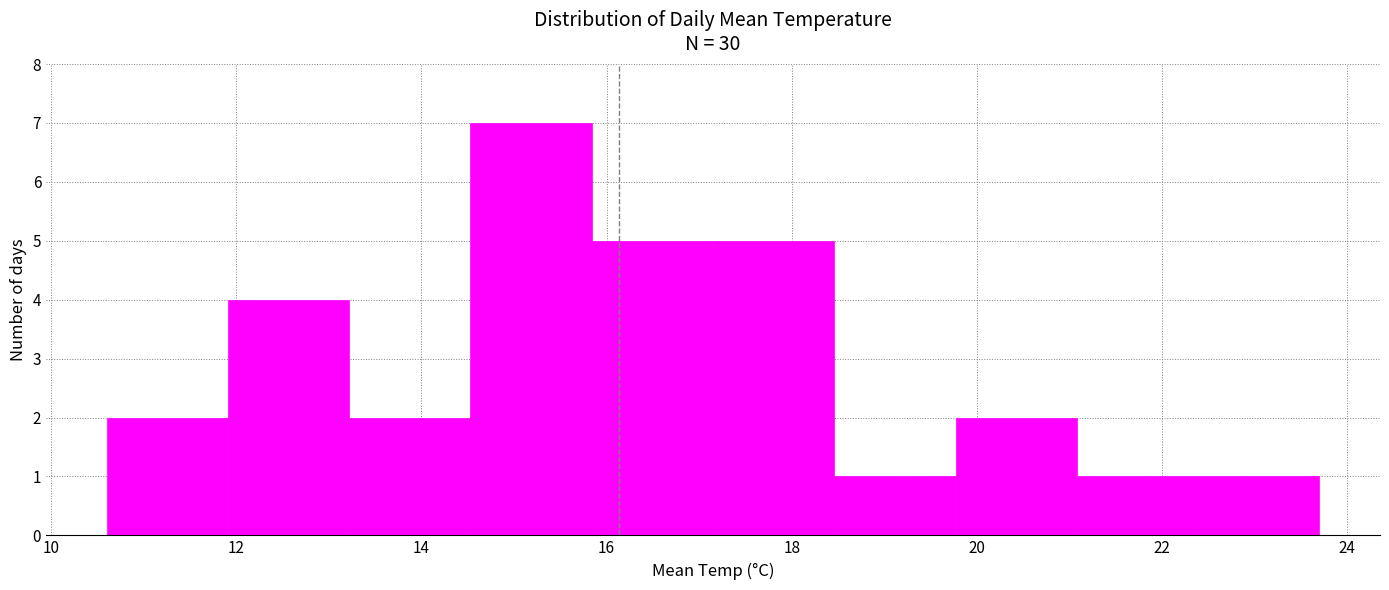

Which range on the x-axis has the tallest bar?

14.6 to 15.8